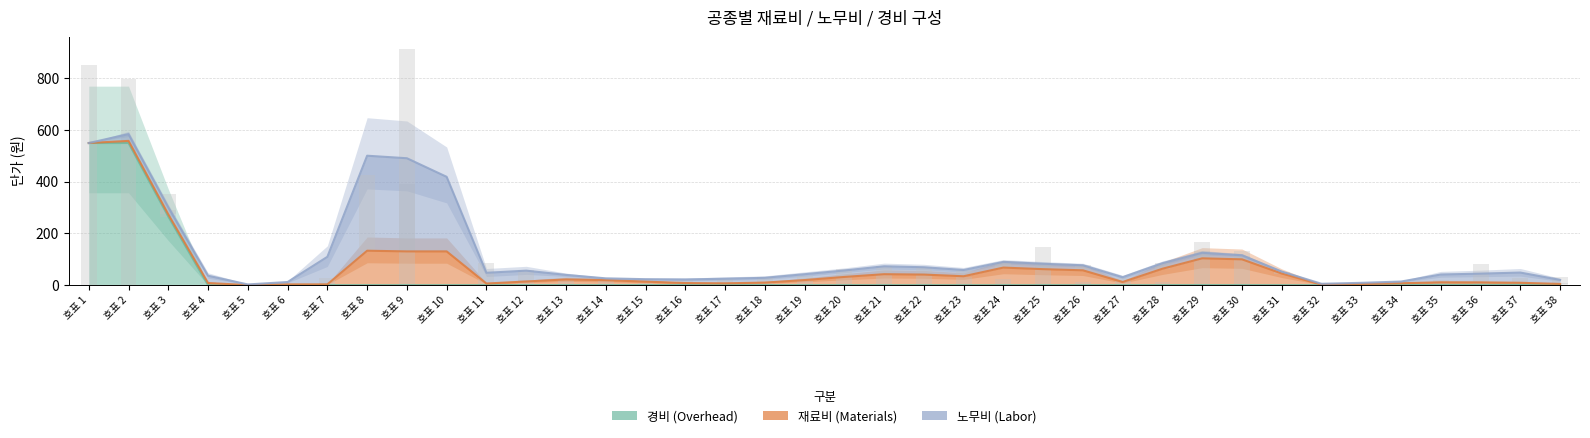

What is the total value across all series at 호표 19?

62.0